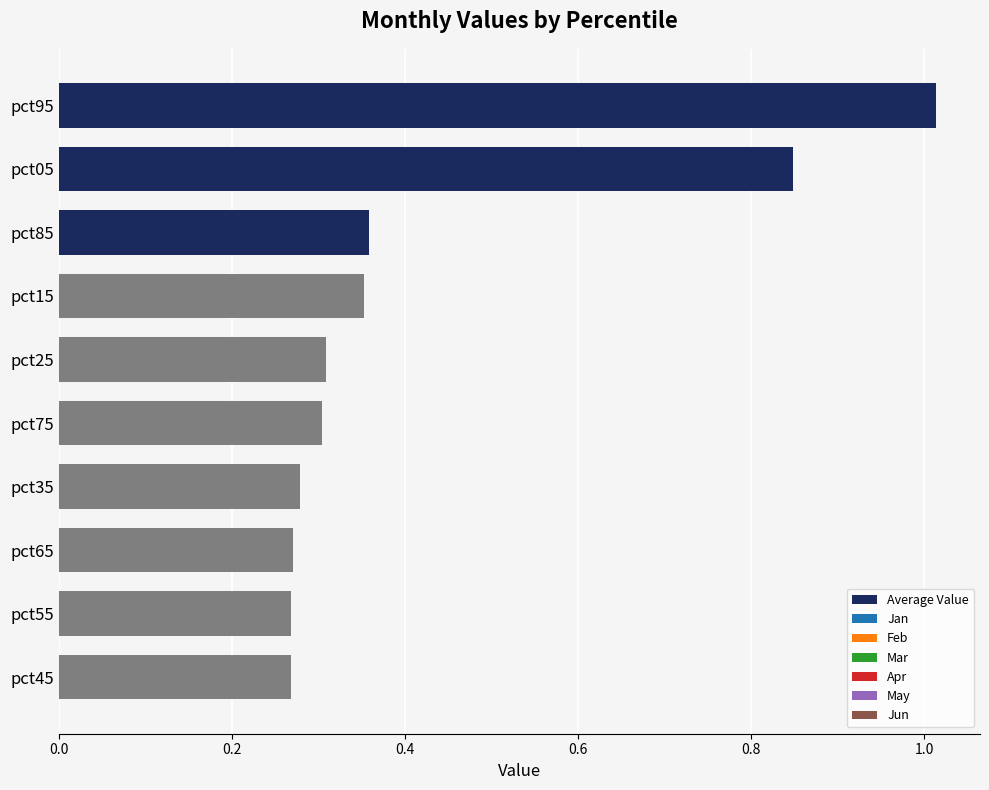

How many bars are there in total?

10